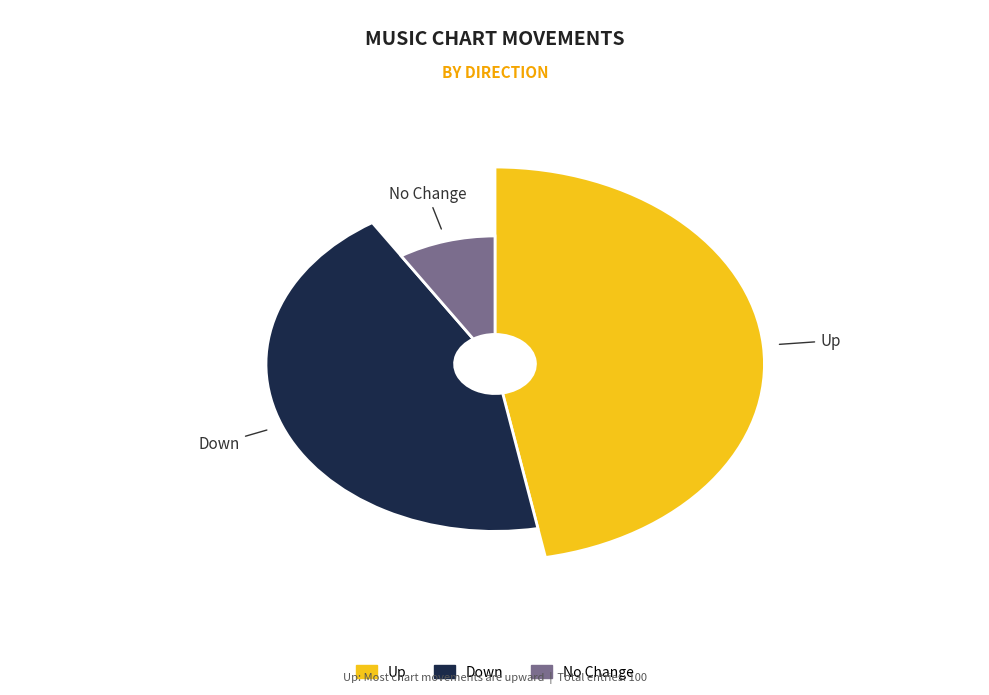

Is the sum of down and up greater than half?

Yes